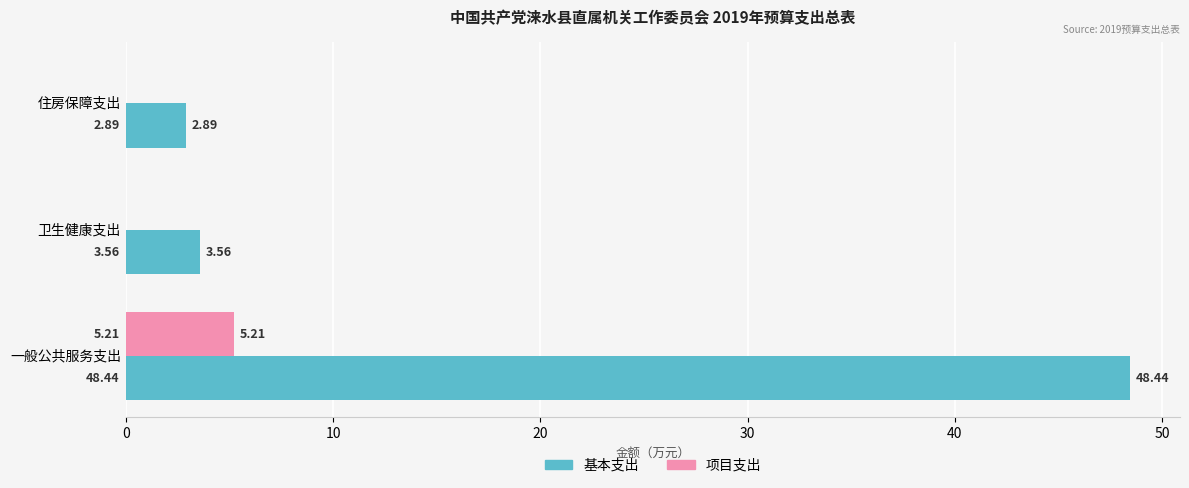

Which series has the largest total across all categories?

基本支出